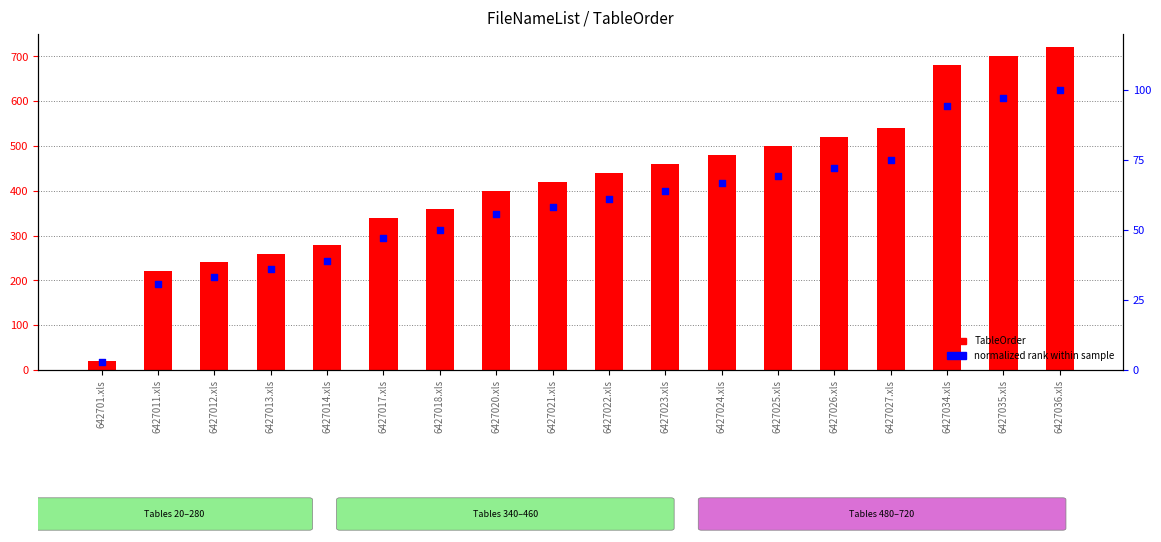

What is the total value across all series at 6427025.xls?

569.4